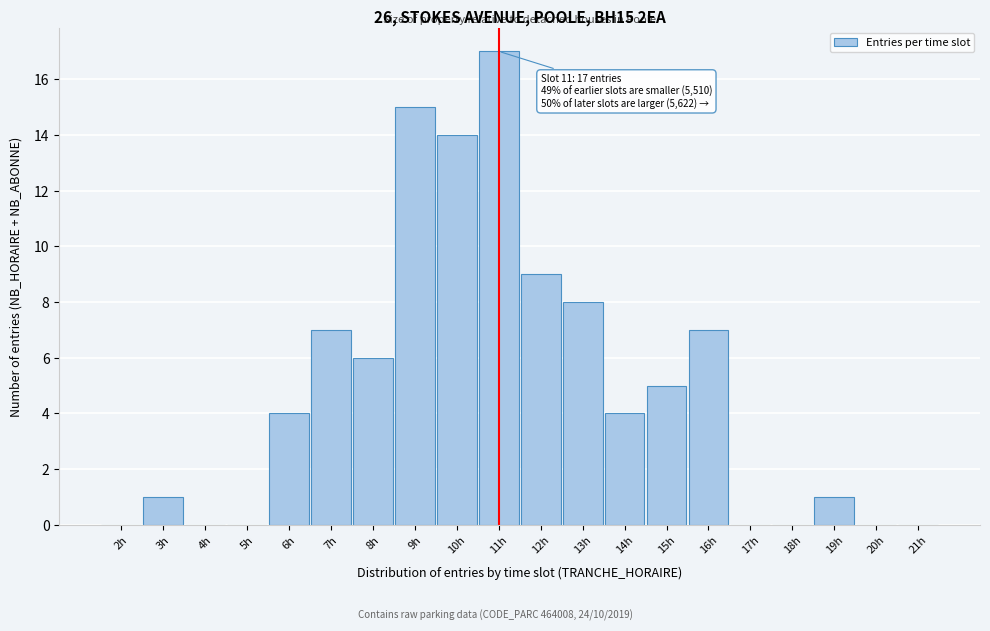

Reading left to right, list all the values displayed in this chart.

2h=0	3h=1	4h=0	5h=0	6h=4	7h=7	8h=6	9h=15	10h=14	11h=17	12h=9	13h=8	14h=4	15h=5	16h=7	17h=0	18h=0	19h=1	20h=0	21h=0